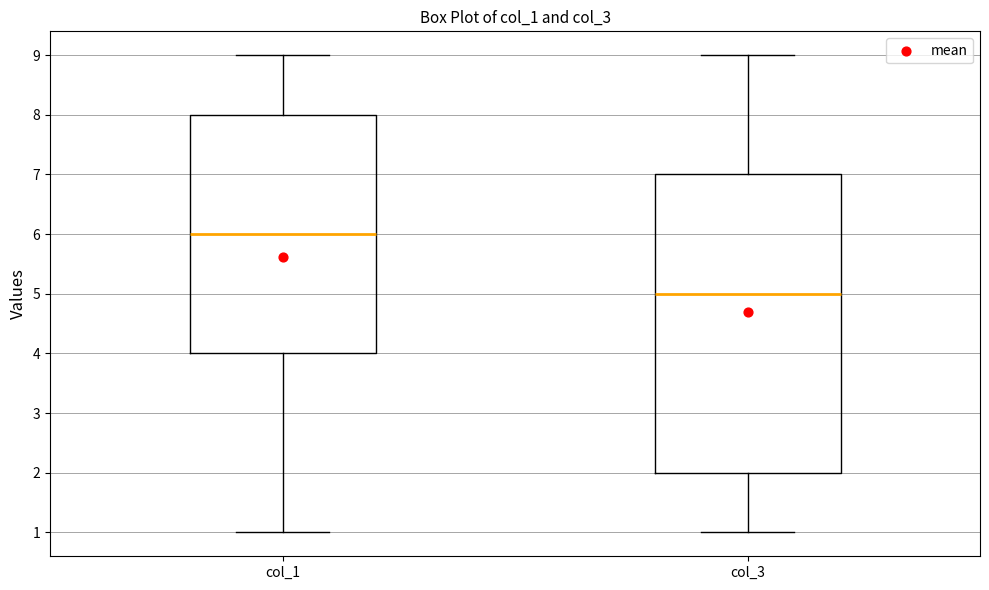

Reading left to right, transcribe this box plot: for each box, give where its median line is, the range the box spans, and where its two whiskers end, as read against the y-axis. The values are not printed on the chart, so give them approximately, as read against the axis.

col_1: median 6, box 4 to 8, whiskers 1 to 9
col_3: median 5, box 2 to 7, whiskers 1 to 9